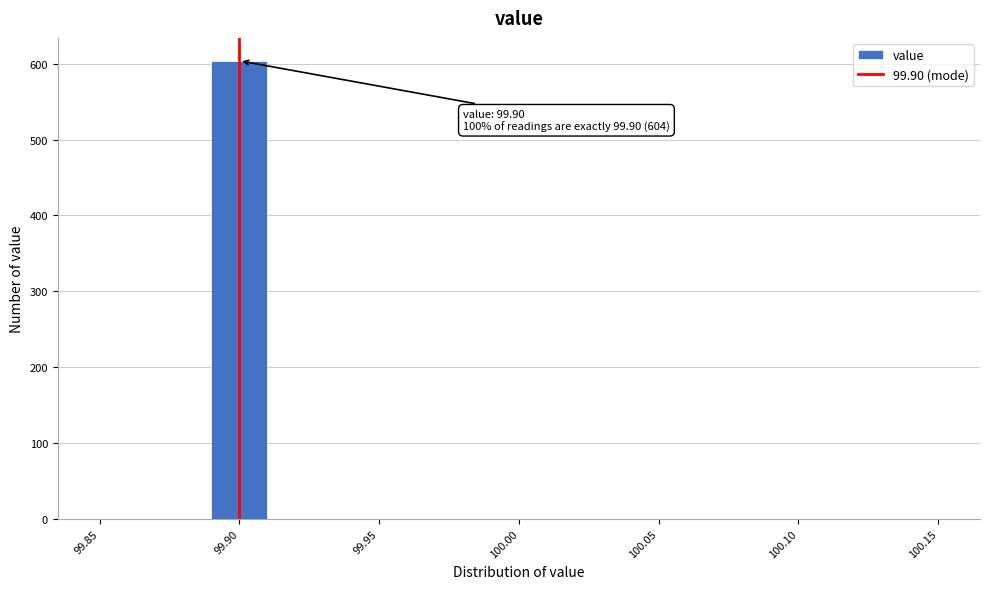

Over which range of the x-axis is the bar tallest?

99.89 to 99.91